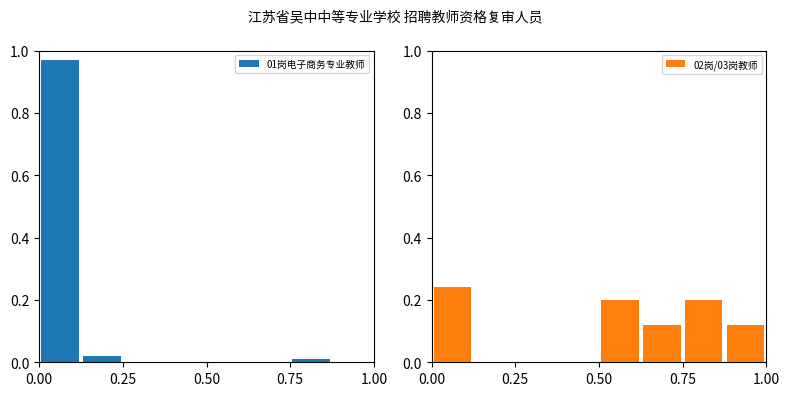

Reading left to right, transcribe all the data shown in this chart.

01岗电子商务专业教师: 1.0	0.0	0.0	0.0	0.0	0.0	0.0	0.0
02岗/03岗教师: 0.2	0.0	0.0	0.0	0.2	0.1	0.2	0.1